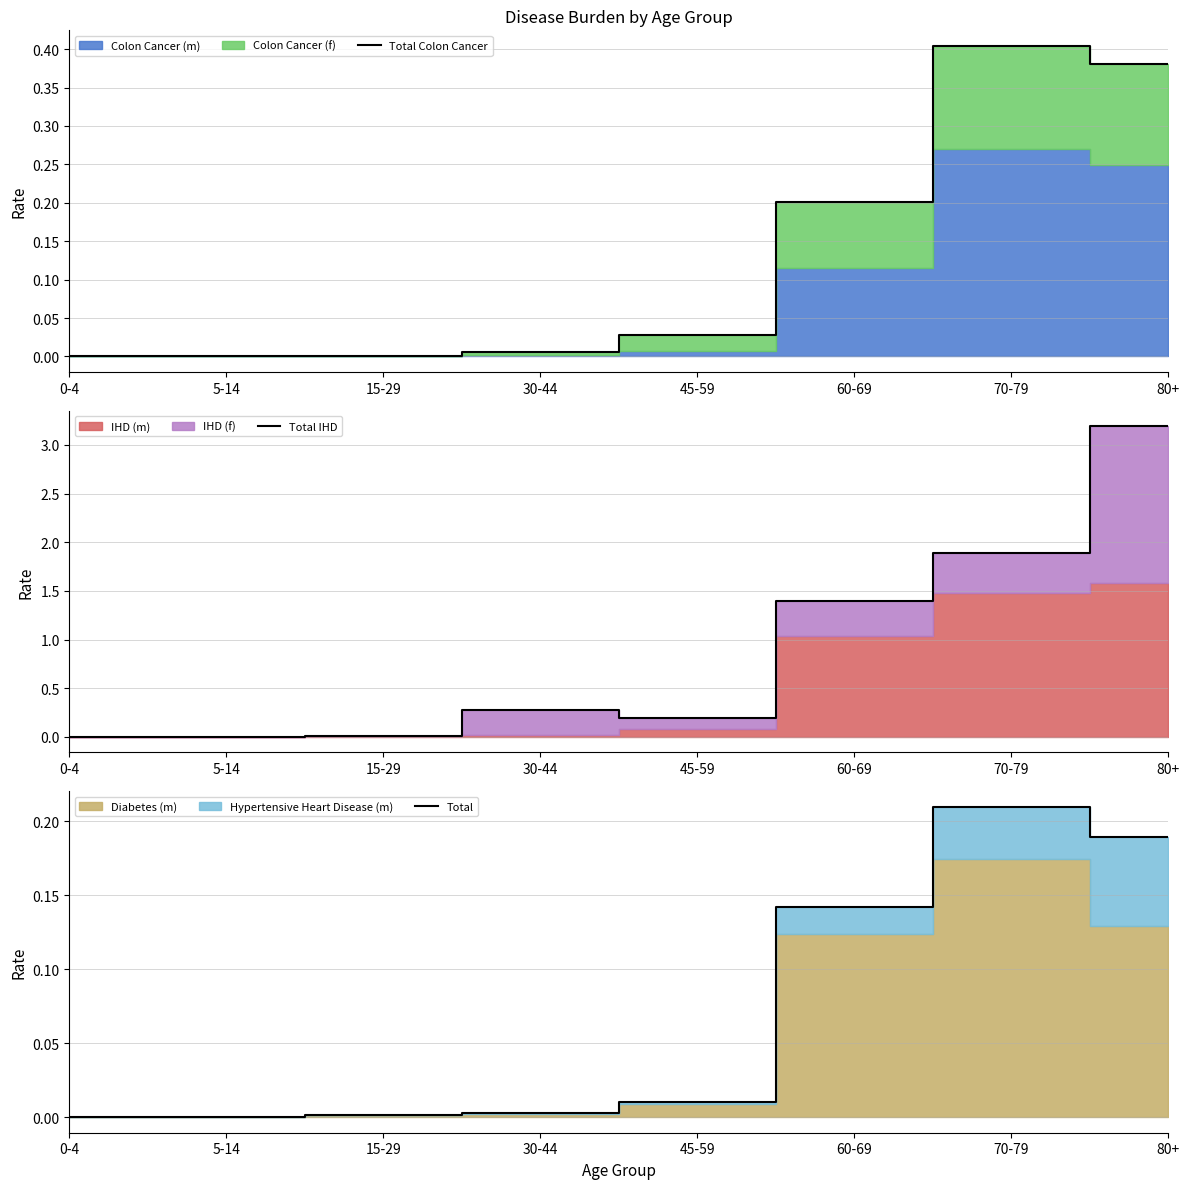

What is the sum of all Total Colon Cancer values?

1.0